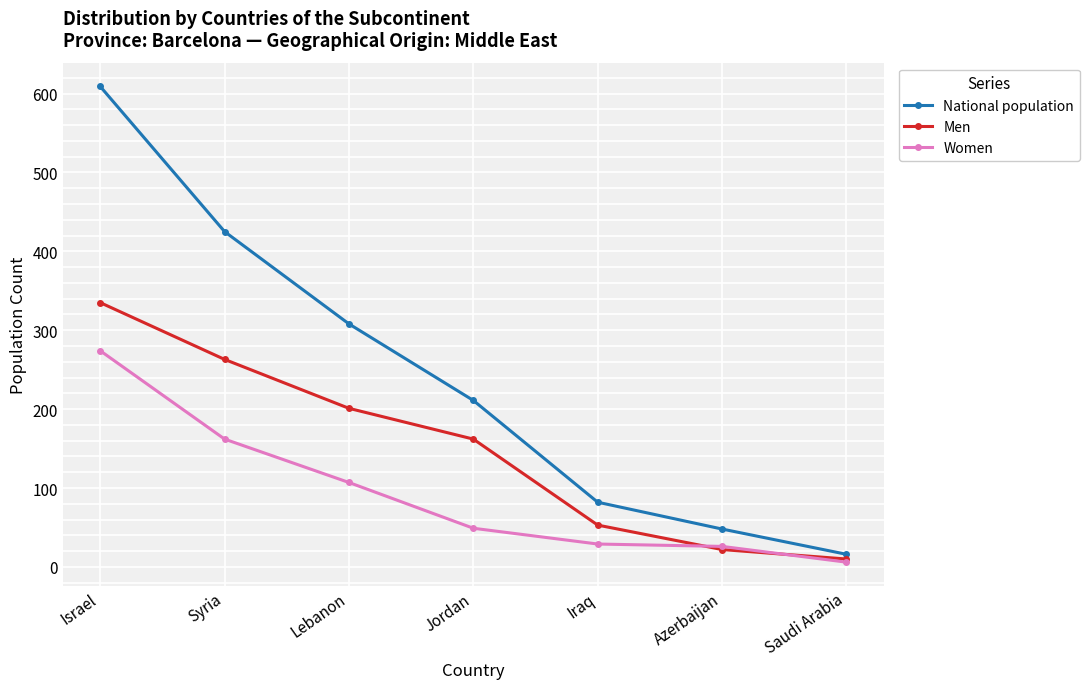

Does the chart have visible grid lines?

Yes